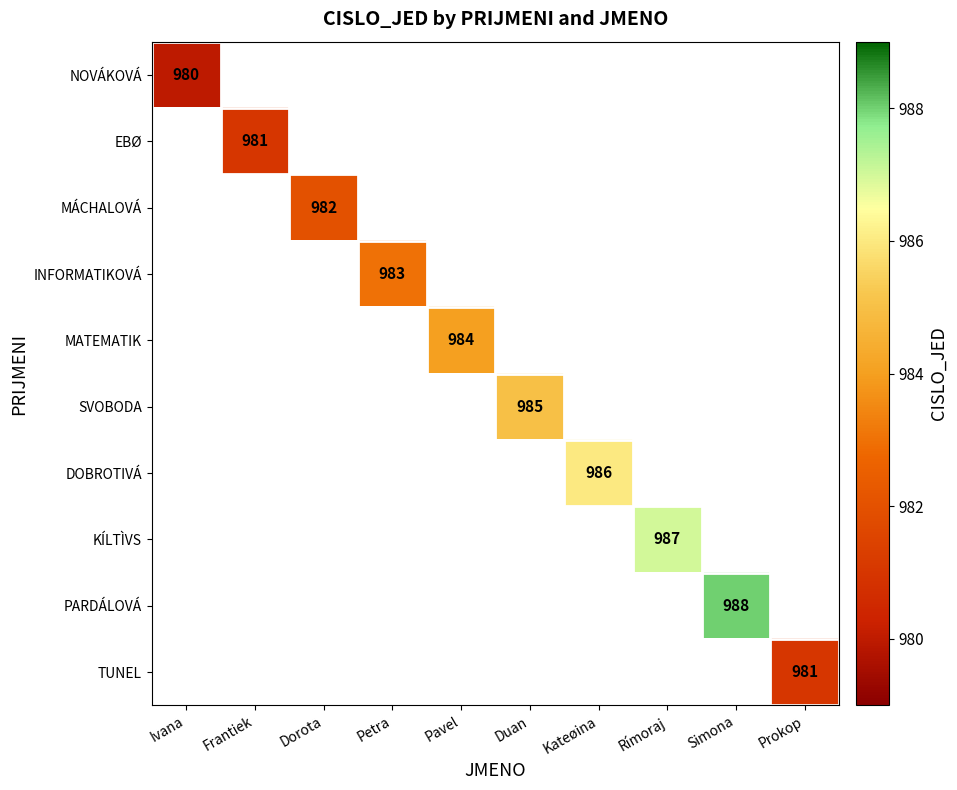

Which label corresponds to the smallest value in the chart?

Ivana